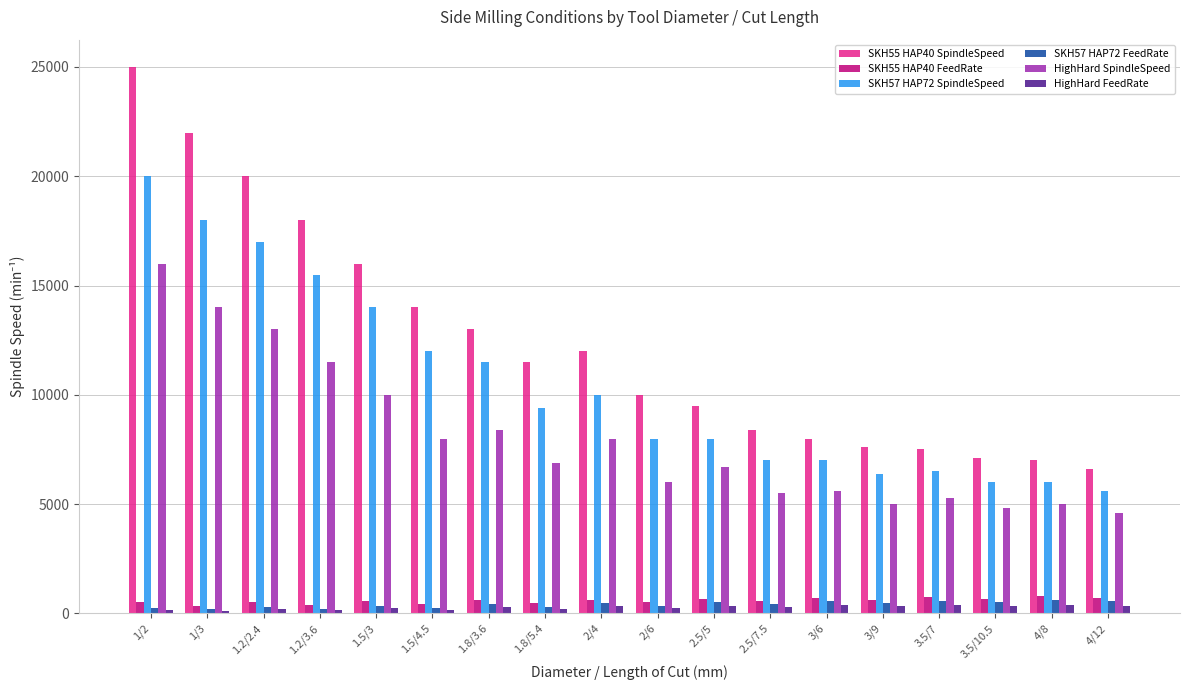

What is the difference between the HighHard SpindleSpeed values at 1.2/3.6 and 2.5/5?

4800